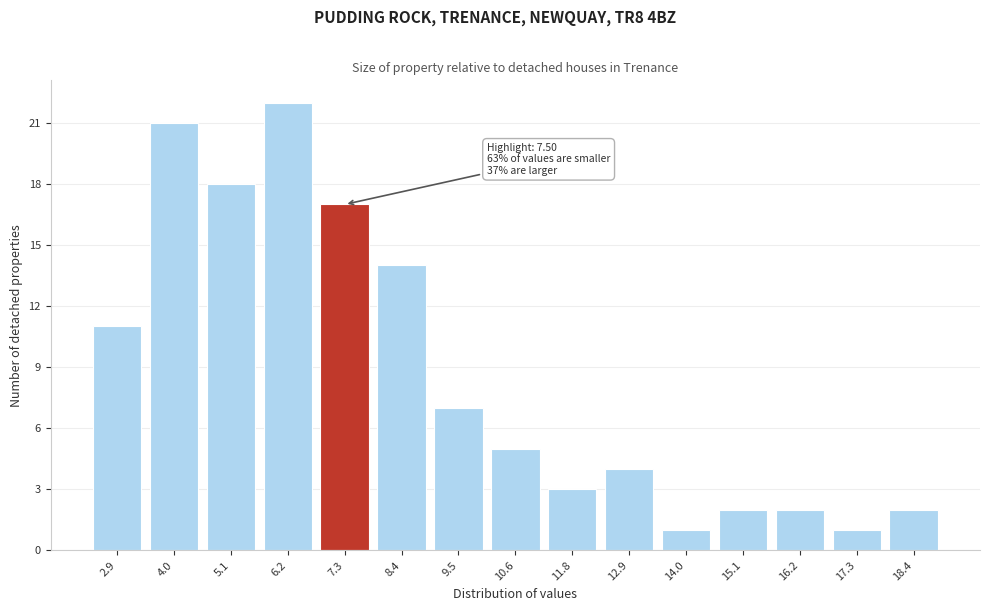

Reading left to right, what are all the values shown in this chart?

2.9=11	4.0=21	5.1=18	6.2=22	7.3=17	8.4=14	9.5=7	10.6=5	11.8=3	12.9=4	14.0=1	15.1=2	16.2=2	17.3=1	18.4=2